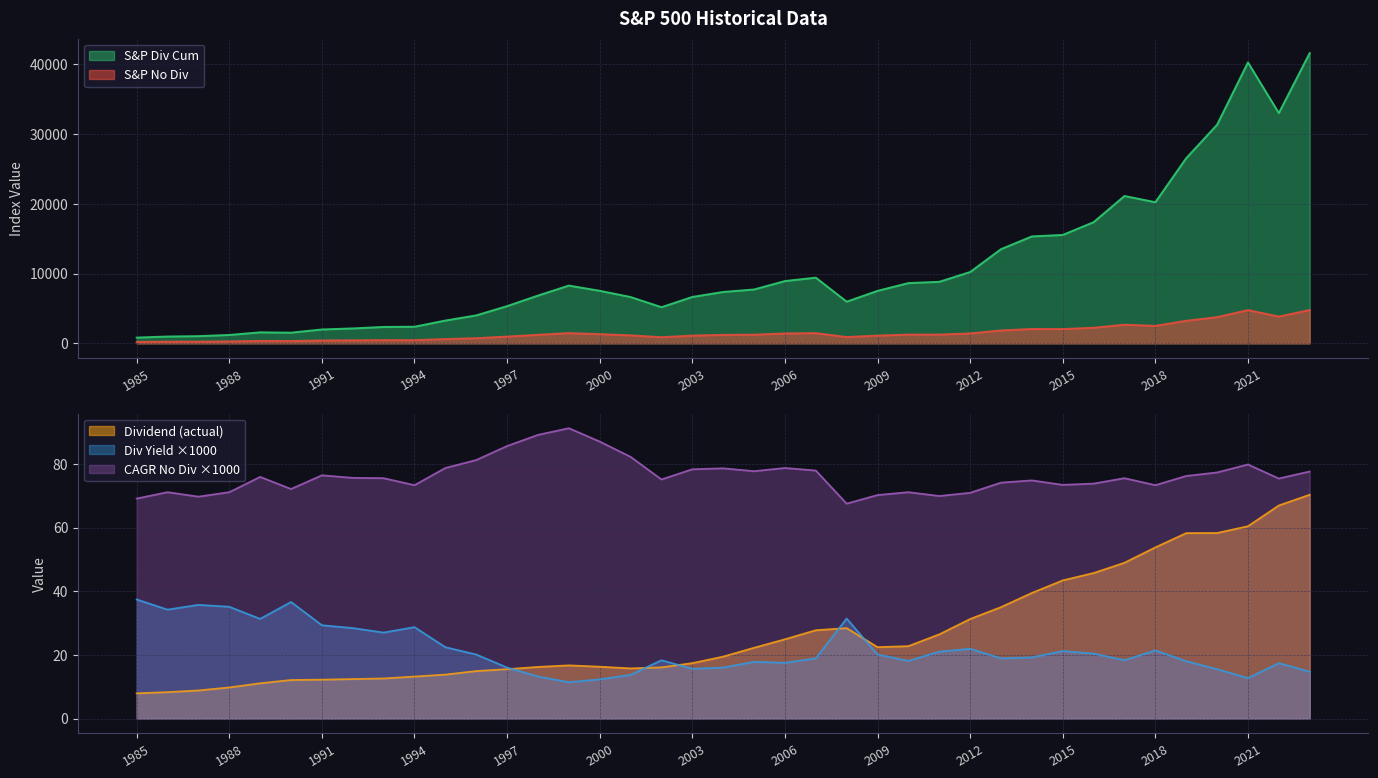

What is the difference between the highest and lowest values at 1993?

2340.0